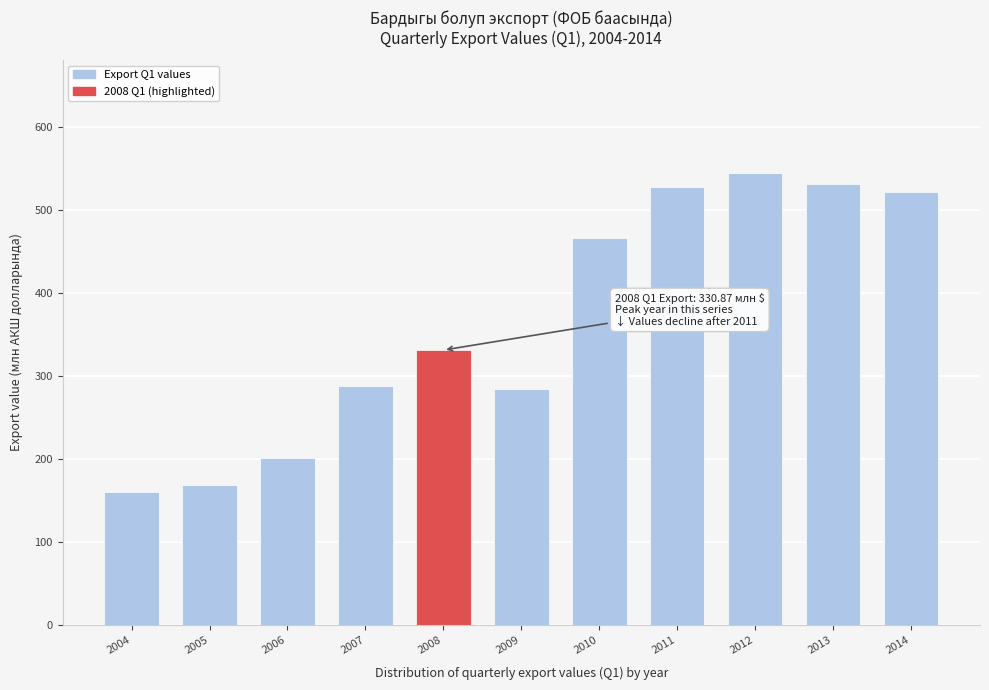

Which has a higher value, 2004 or 2010?

2010